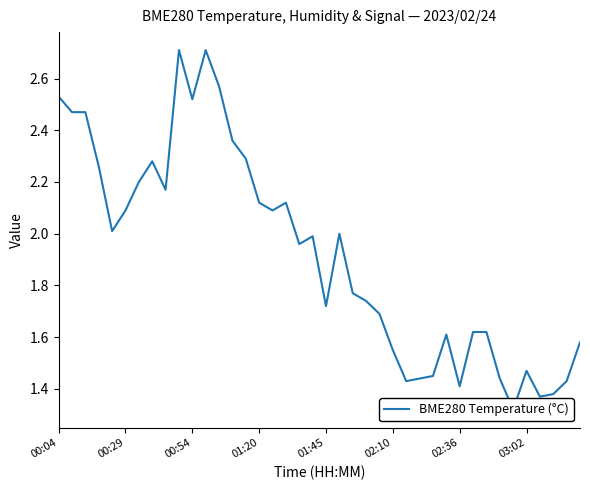

What is the ratio of the value at 39 to the value at 21?

0.8